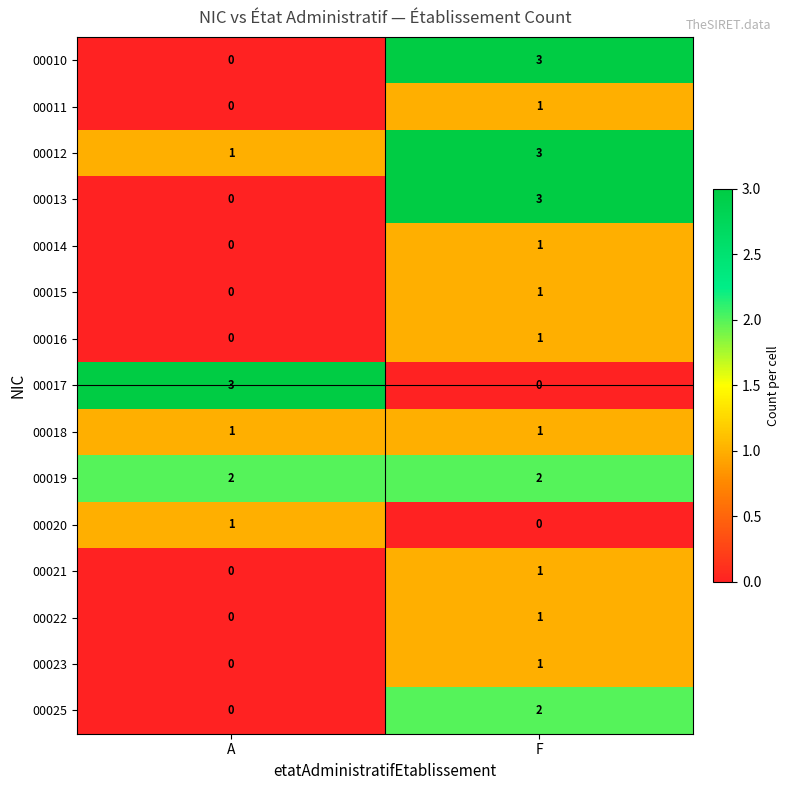

The value of 00025 at A is 1. True or false?

False